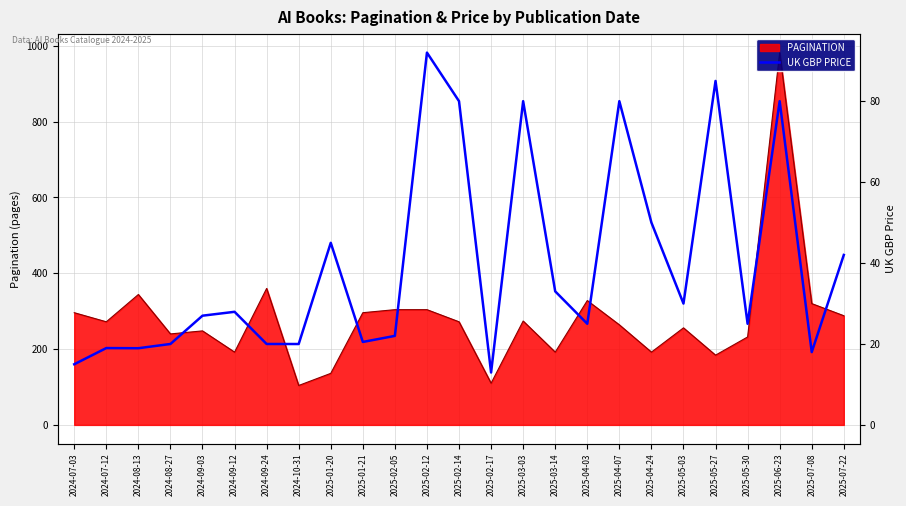

What is the label of the 11th point from the left?

2025-02-05